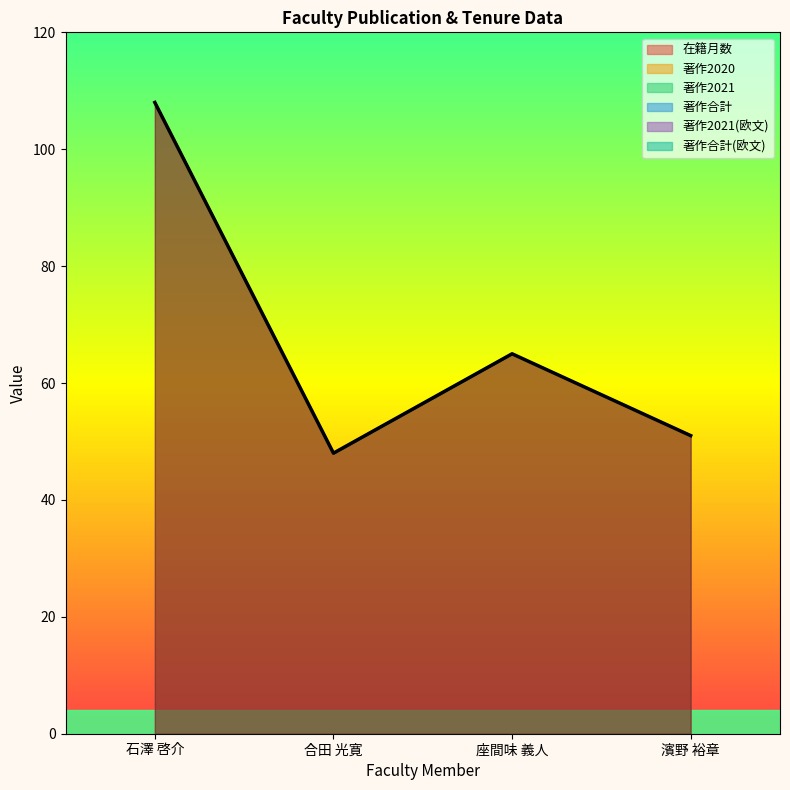

Where is 著作2020 nearest to the value 0?

石澤 啓介